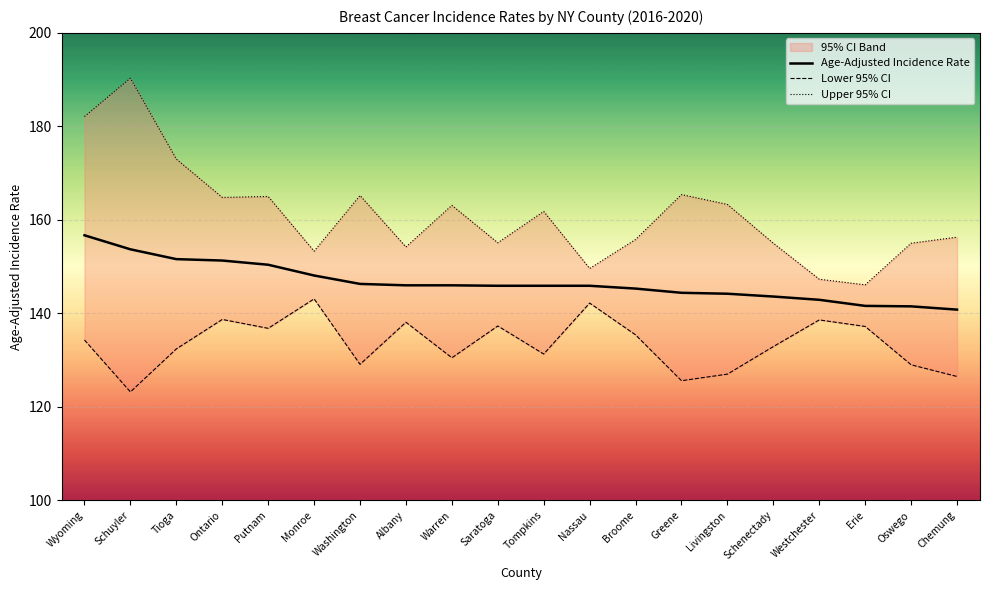

What position from the left is Ontario?

4